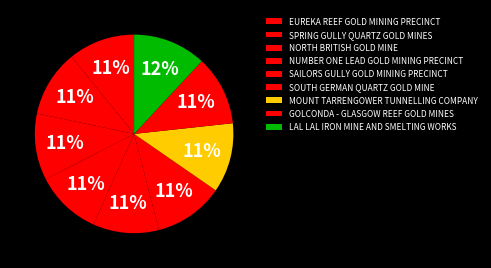

How many slices are in this pie chart?

9